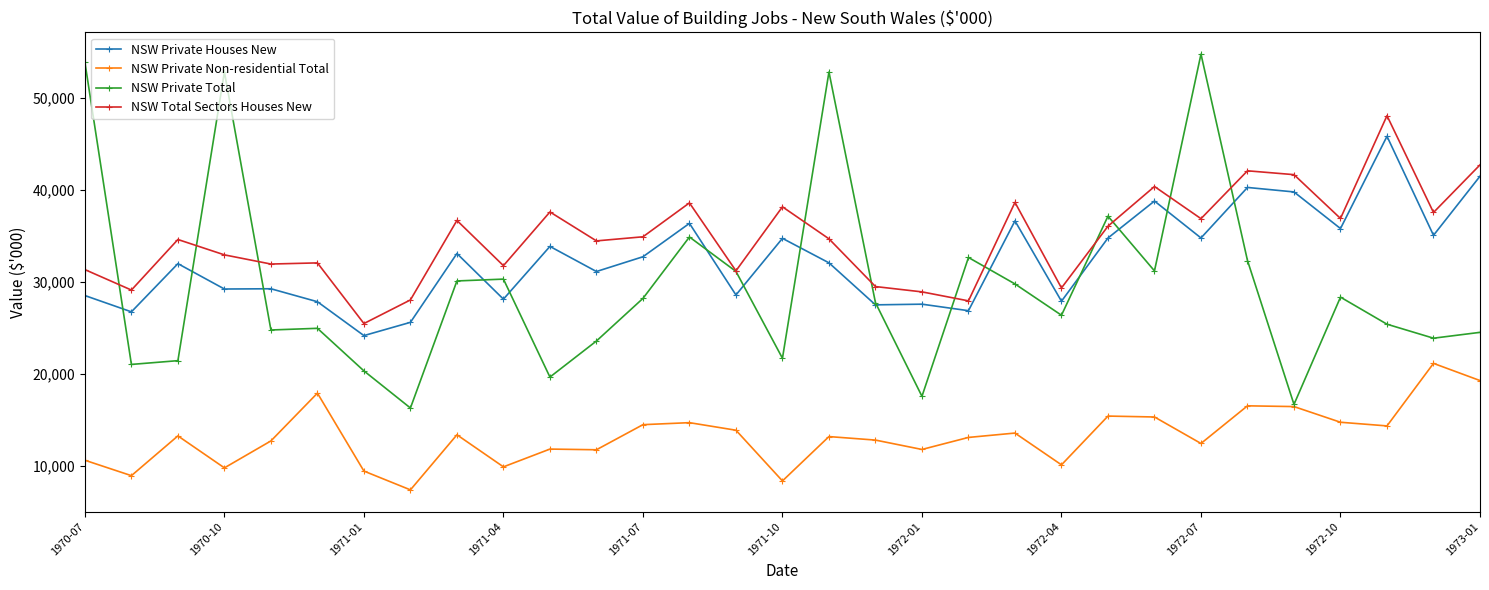

Which series has the largest total across all categories?

NSW Total Sectors Houses New